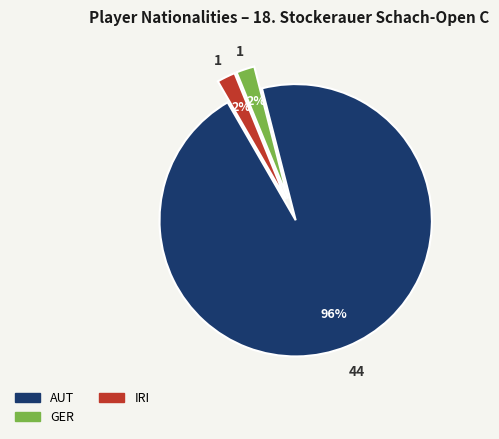

To the nearest percent, what percentage of the pie is GER?

2%